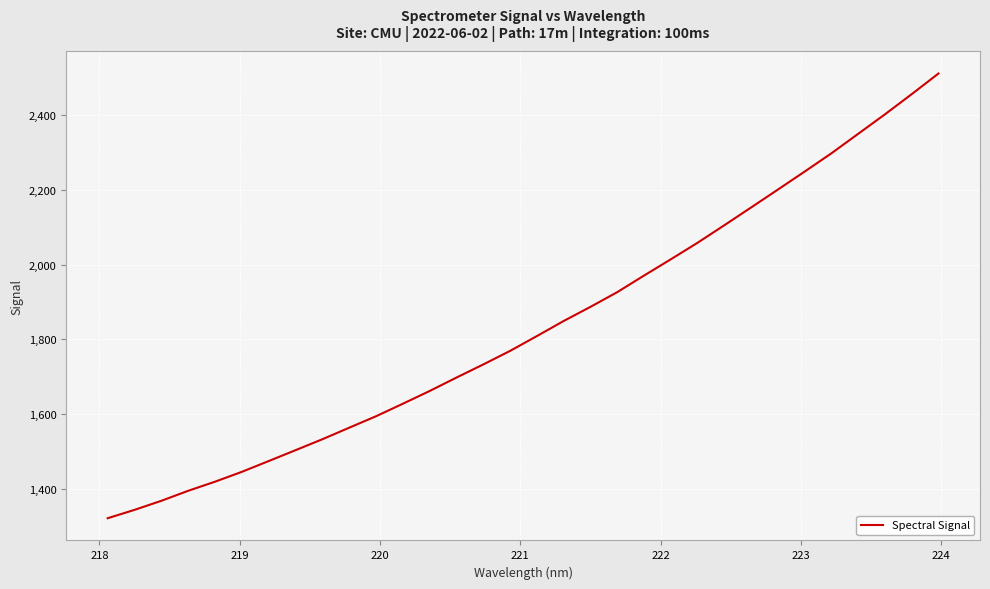

What is the difference between the maximum and minimum values?

1191.4